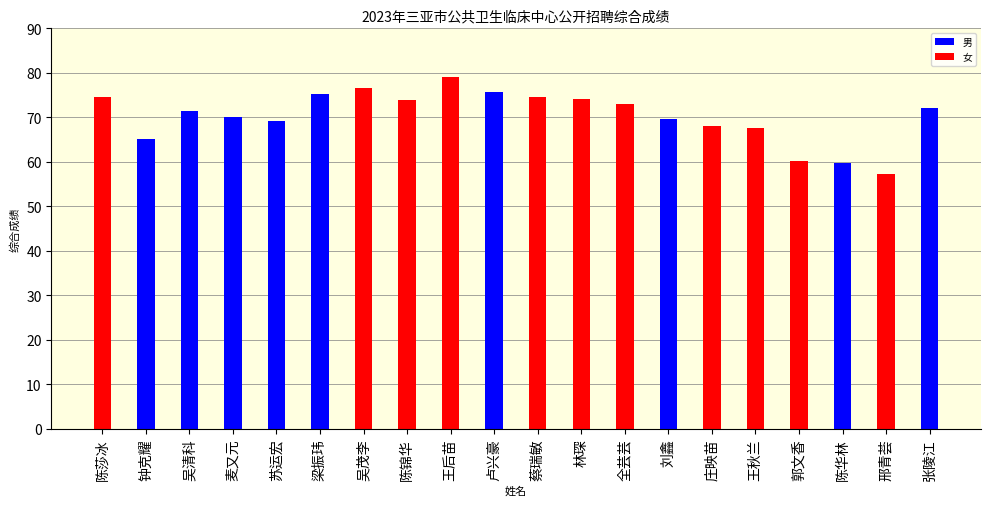

What is the difference between the 女 values at 王后苗 and 吴茂李?

2.3